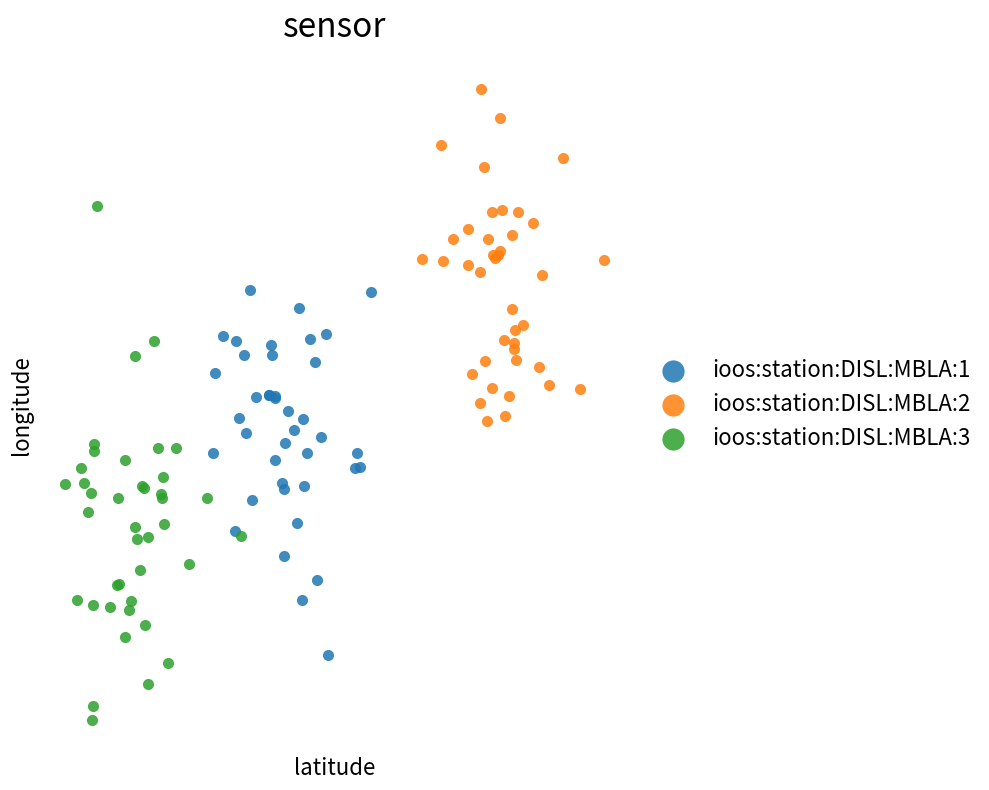

Which series contains the highest Y value?

ioos:station:DISL:MBLA:2